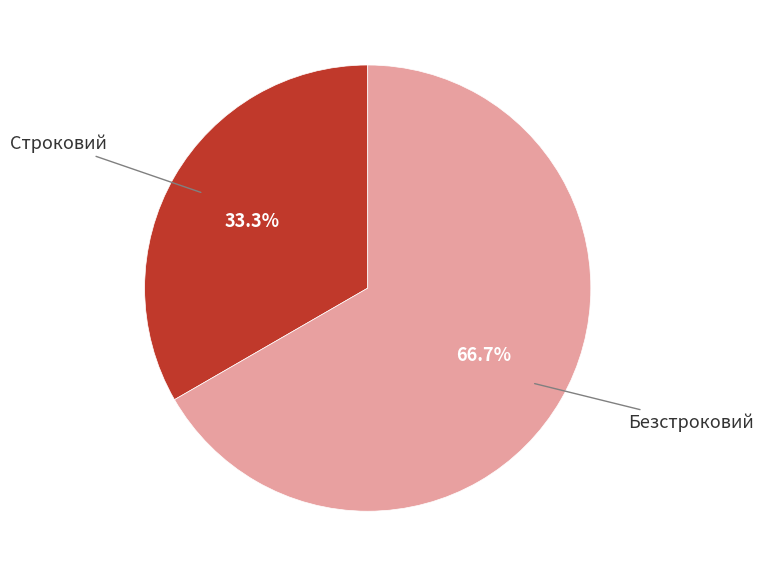

Does any single category account for the majority?

Yes